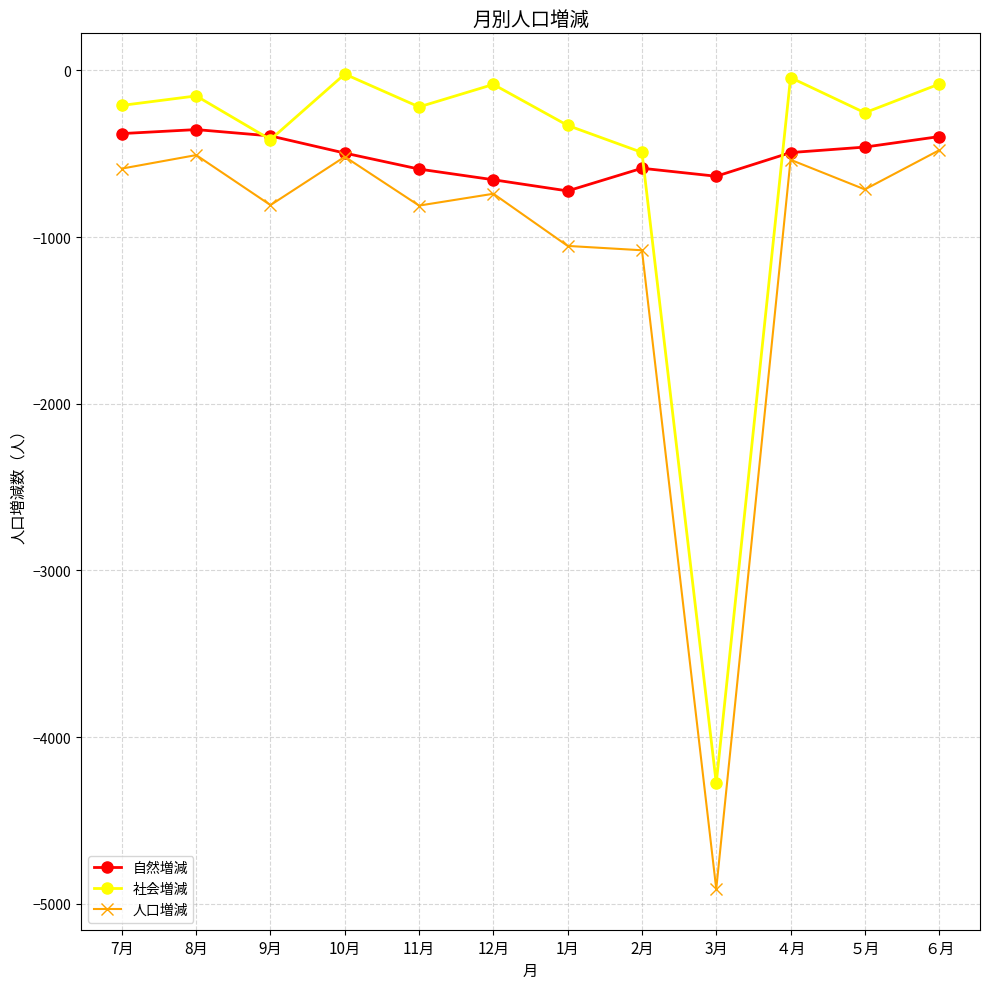

What are all the series names shown in the legend?

自然増減, 社会増減, 人口増減